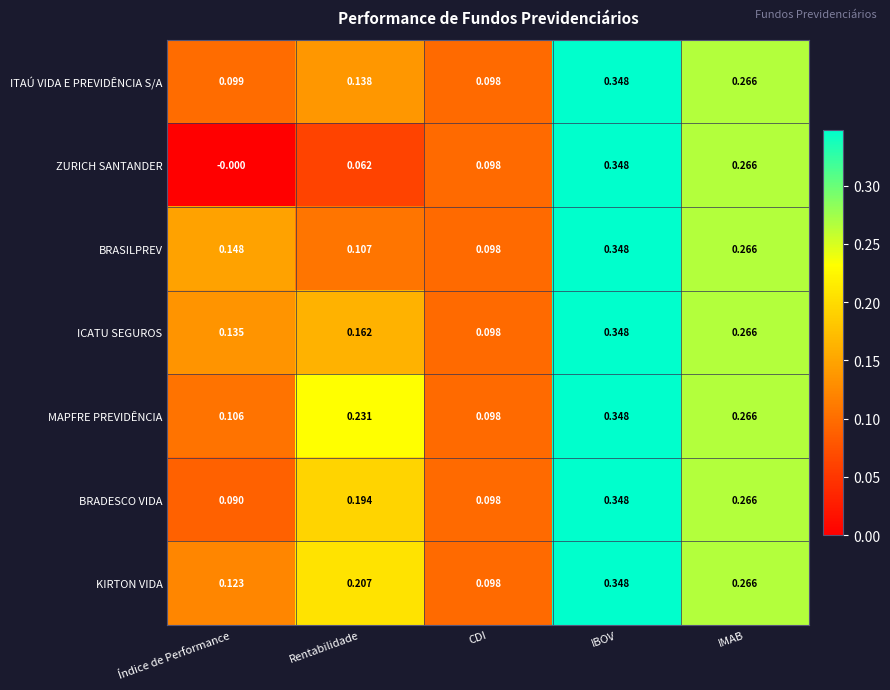

Which series has the largest range (max minus min)?

ZURICH SANTANDER